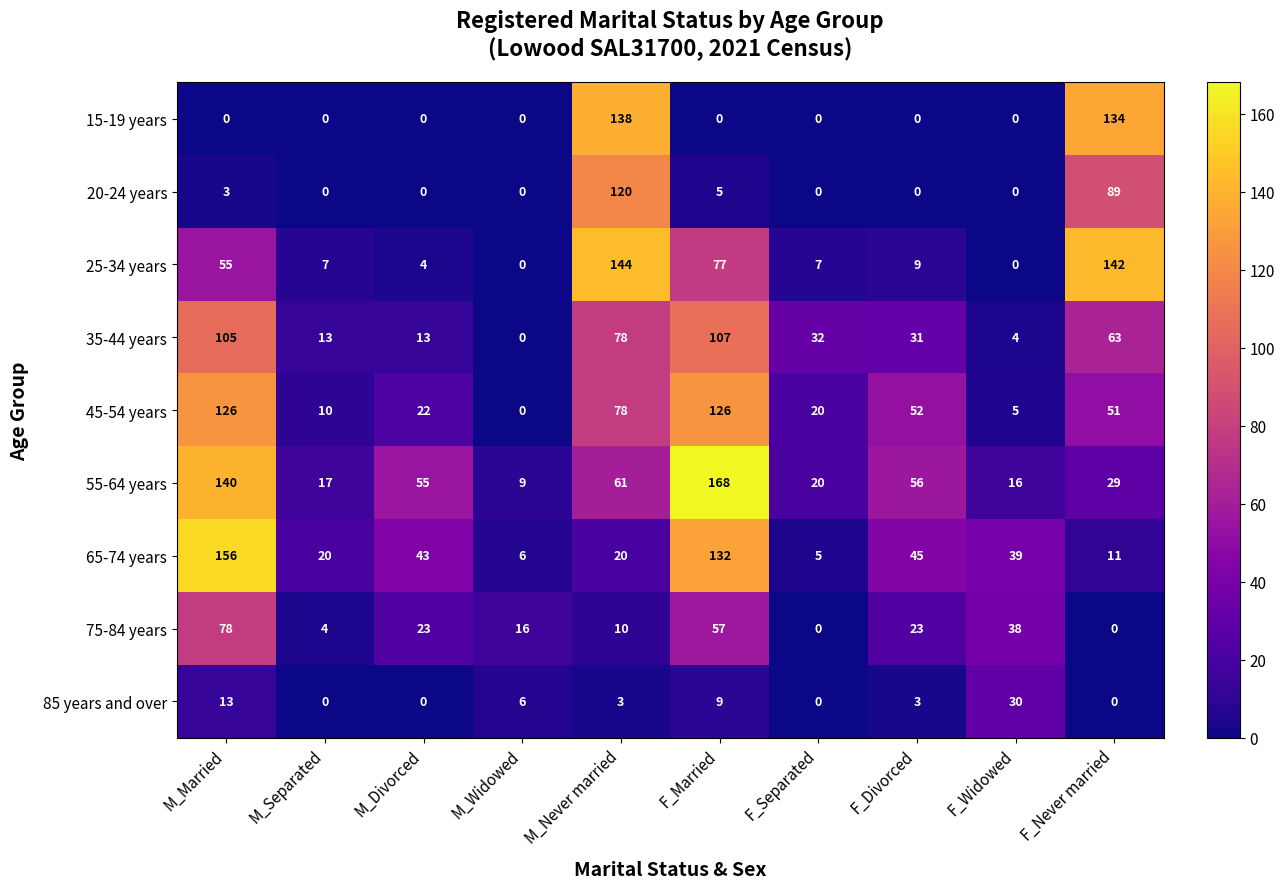

The value of 15-19 years at M_Separated is 0. True or false?

True